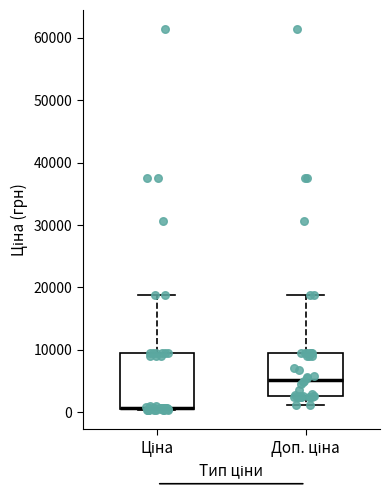

Reading left to right, read every box against the y-axis: the position of its median line, the range the box covers, and the ends of its whiskers. The values are not printed on the chart, so give them approximately, as read against the axis.

Ціна: median 1000 (drawn on the box's lower edge), box 0 to 9000, whiskers 0 to 19000
Доп. ціна: median 5000, box 3000 to 9000, whiskers 1000 to 19000